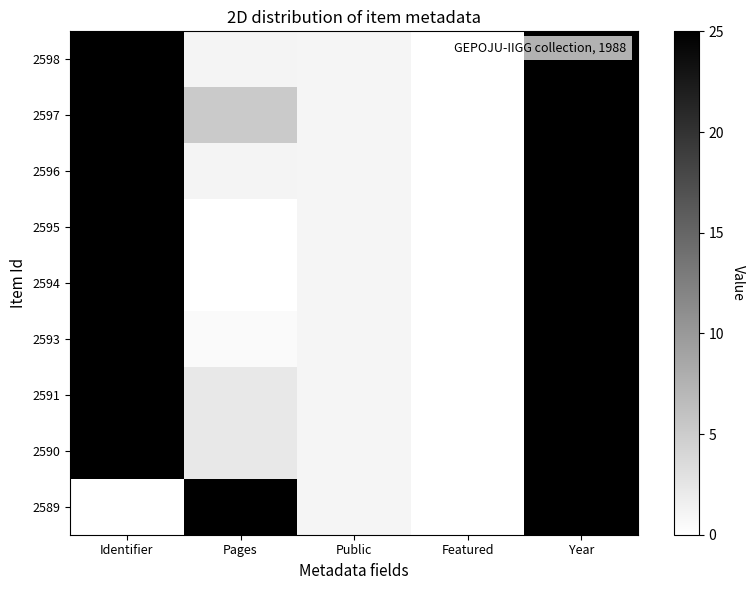

At which category is the sum across all series the highest?

Year